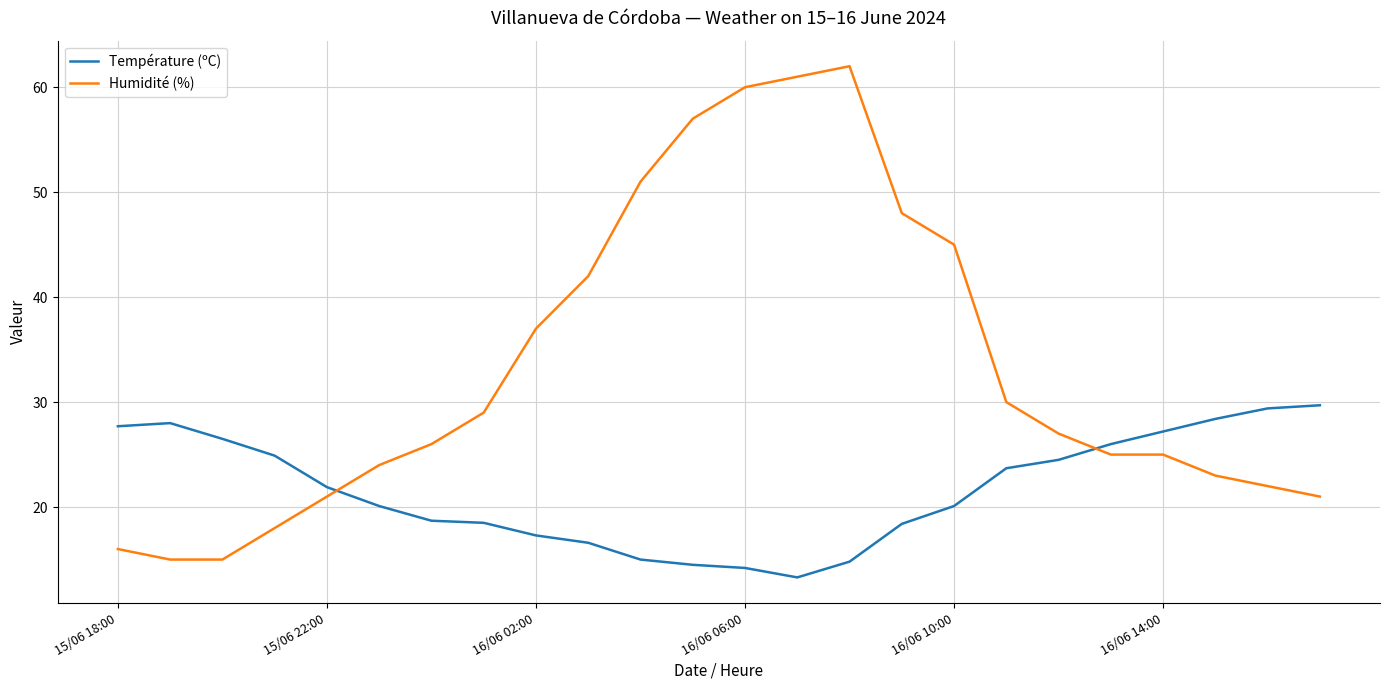

True or false: Température (ºC) and Humidité (%) intersect in this chart.

True